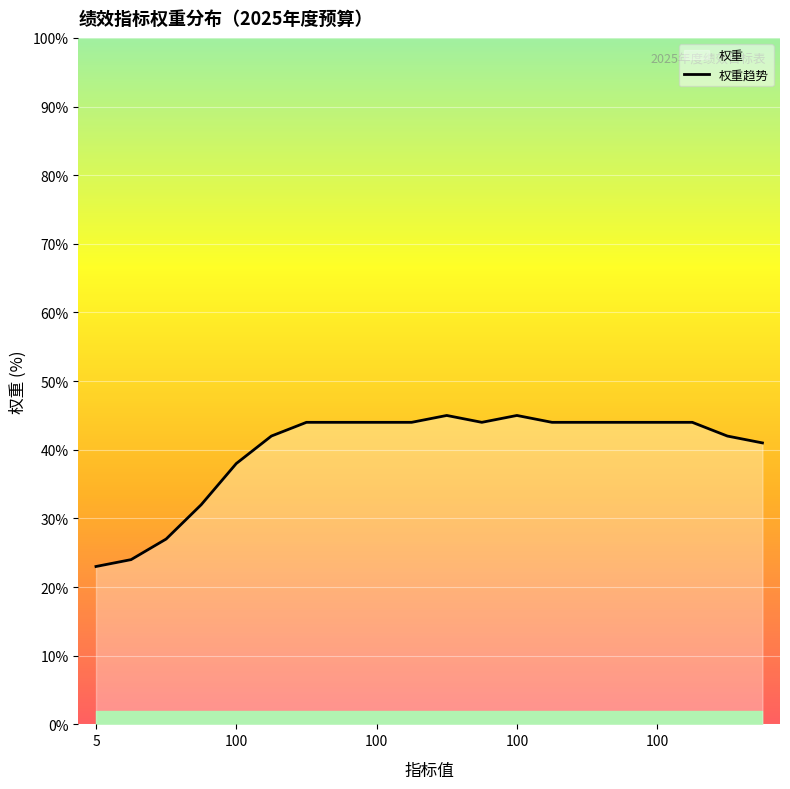

Does the chart display data point markers on the line(s)?

No